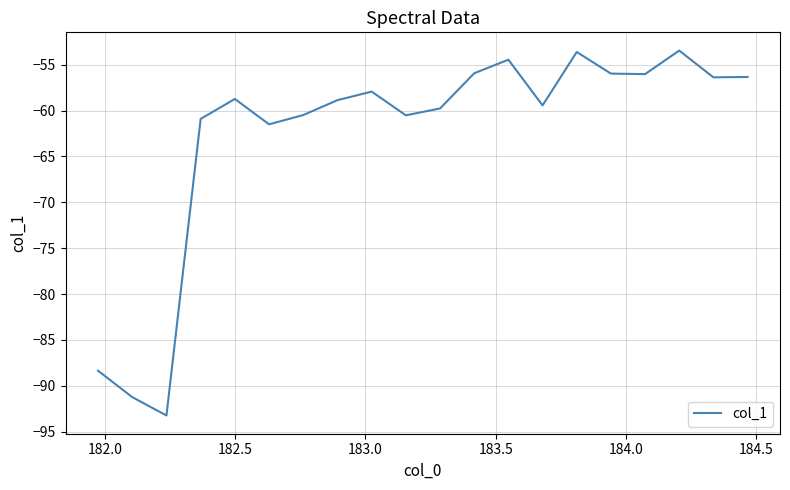

Count the number of data series in this chart.

1